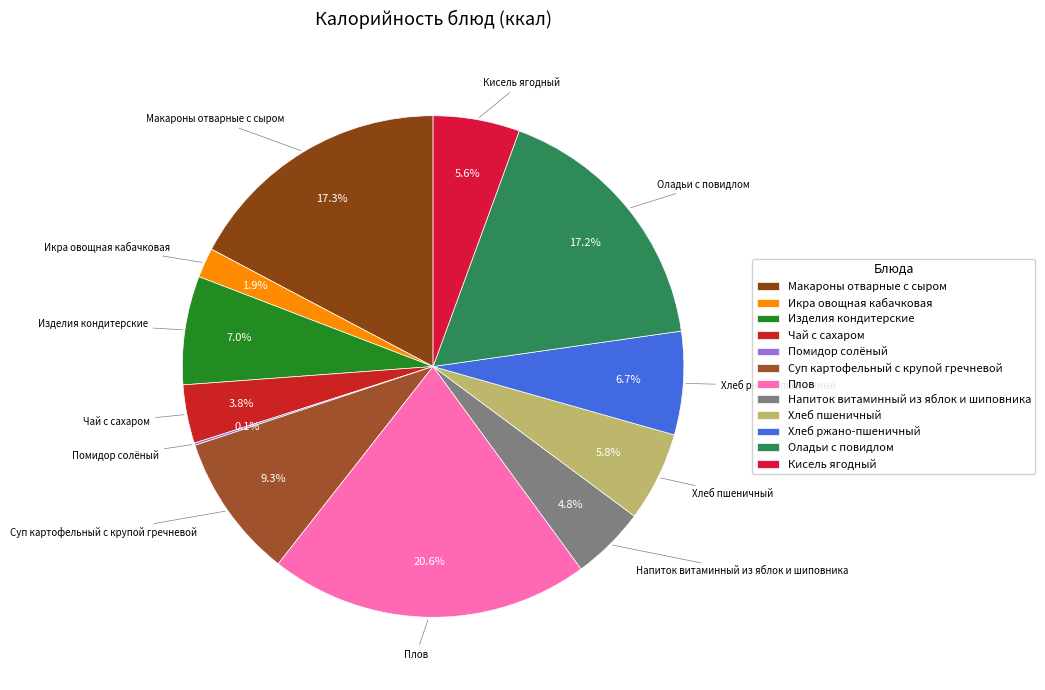

Which has a higher value, Напиток витаминный из яблок и шиповника or Хлеб ржано-пшеничный?

Хлеб ржано-пшеничный